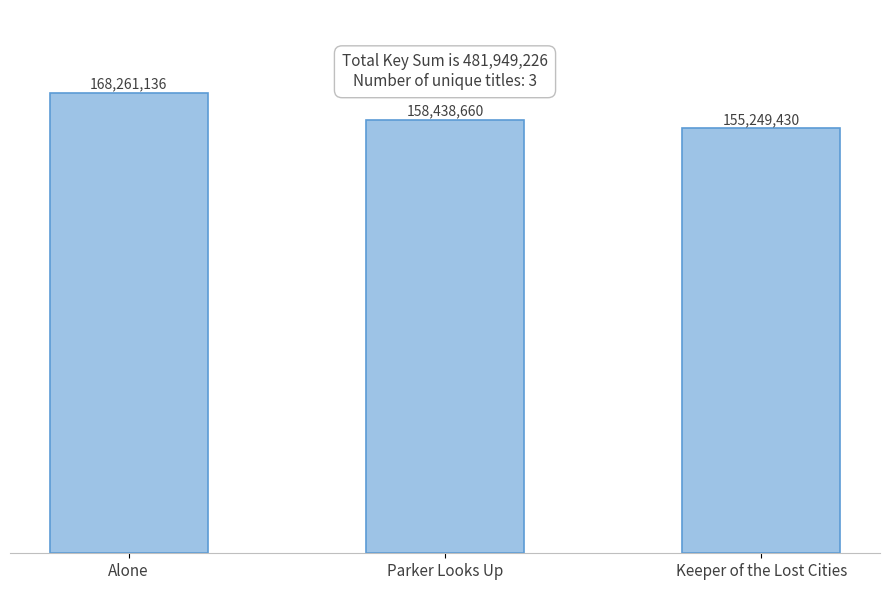

List the labels in order of value, smallest first.

Keeper of the Lost Cities, Parker Looks Up, Alone